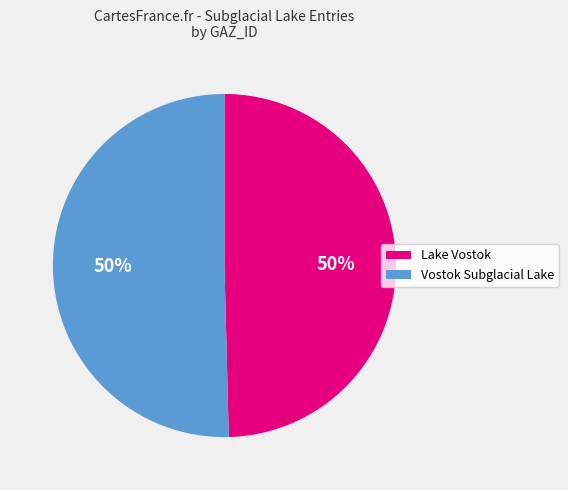

To the nearest percent, what portion does Lake Vostok represent?

50%